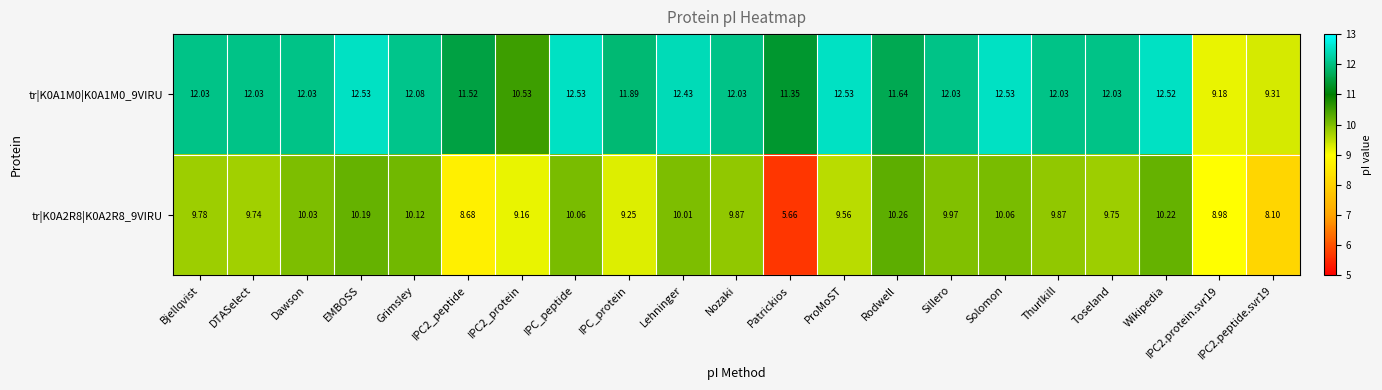

Is the value of tr|K0A1M0|K0A1M0_9VIRU at IPC2.peptide.svr19 greater than the value of tr|K0A2R8|K0A2R8_9VIRU at Grimsley?

No